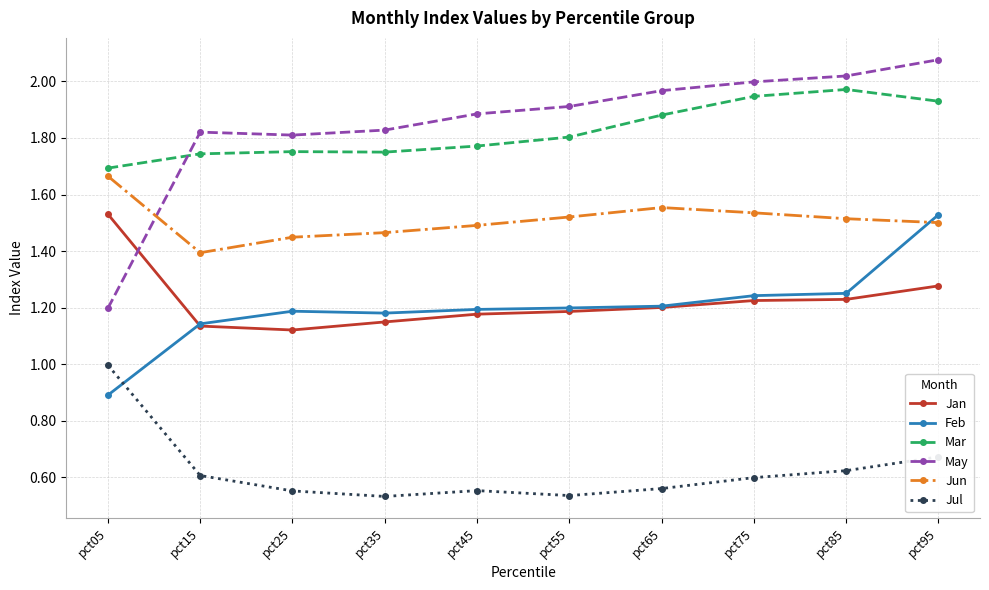

True or false: Jul and Feb cross at least once.

True